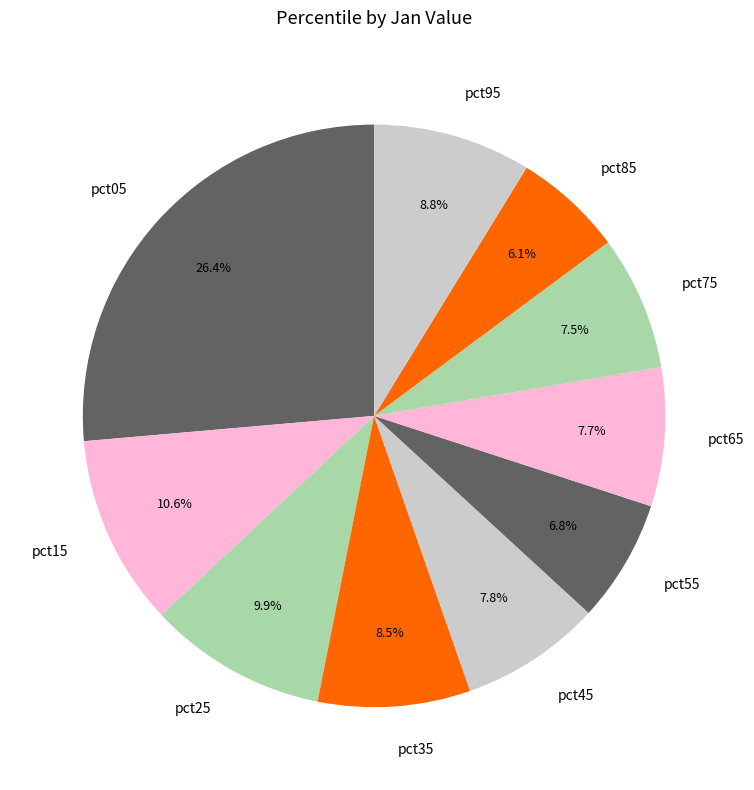

Between pct75 and pct85, which is larger?

pct75